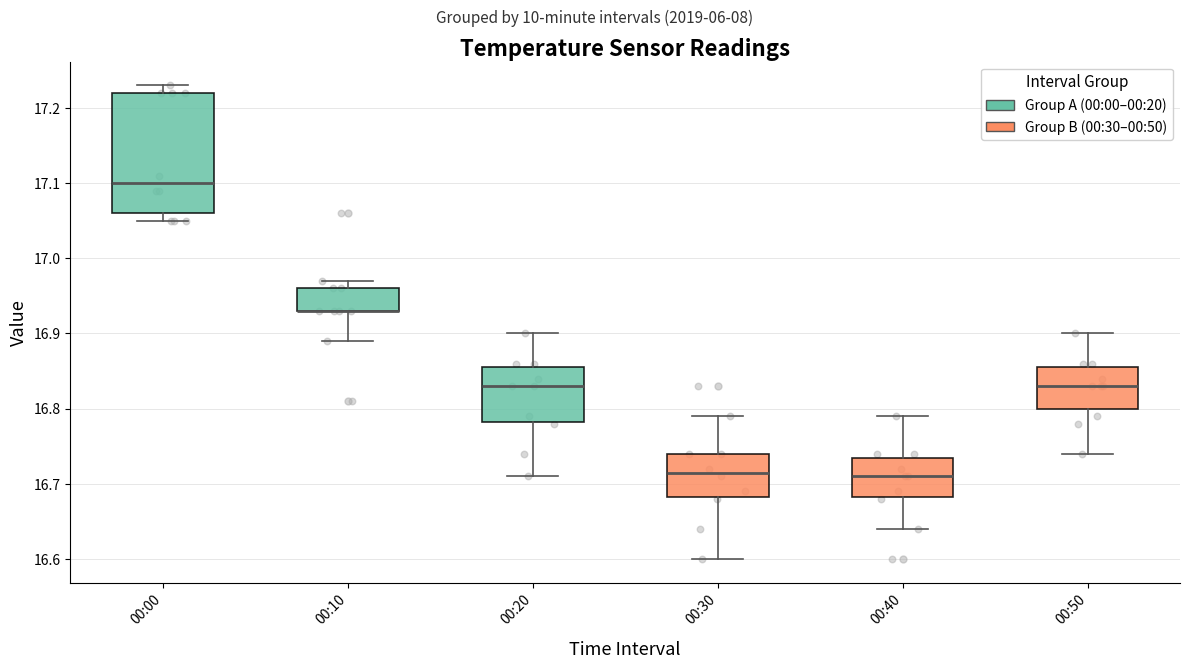

Reading left to right, transcribe this box plot: for each box, give where its median line is, the range the box spans, and where its two whiskers end, as read against the y-axis. The values are not printed on the chart, so give them approximately, as read against the axis.

00:00: median 17.10, box 17.06 to 17.22, whiskers 17.05 to 17.23
00:10: median 16.93 (drawn on the box's lower edge), box 16.93 to 16.96, whiskers 16.89 to 16.97
00:20: median 16.83, box 16.78 to 16.86, whiskers 16.71 to 16.90
00:30: median 16.72, box 16.68 to 16.74, whiskers 16.60 to 16.79
00:40: median 16.71, box 16.68 to 16.74, whiskers 16.64 to 16.79
00:50: median 16.83, box 16.80 to 16.86, whiskers 16.74 to 16.90